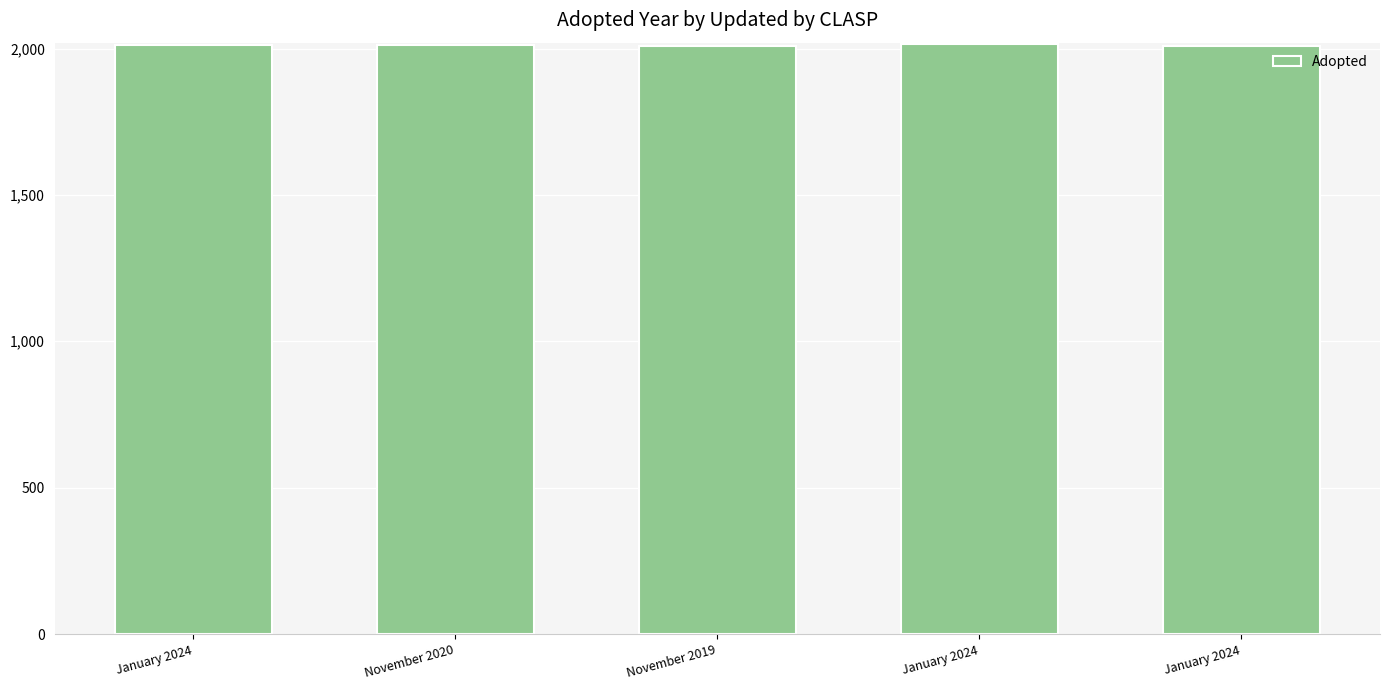

How many bars are there in total?

5